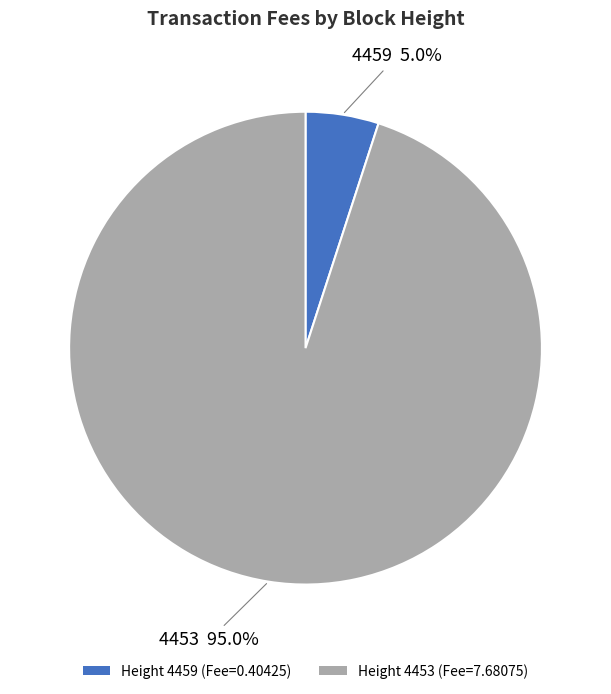

Count the number of slices in the pie.

2